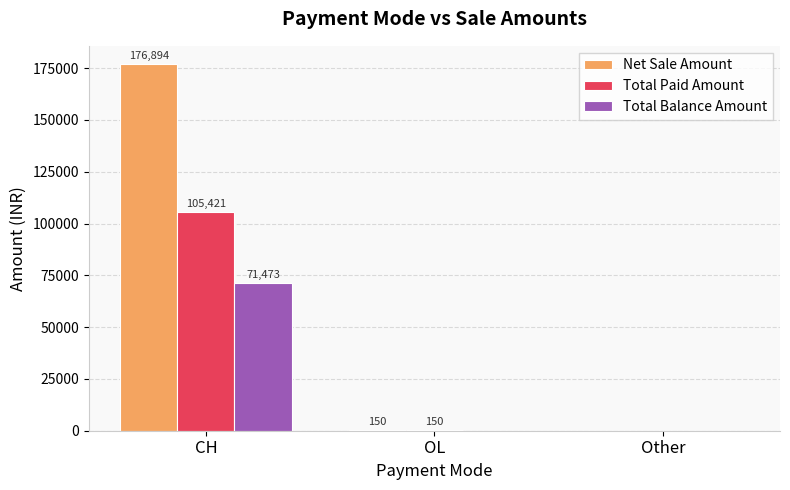

Are the bars grouped side by side (vs. stacked)?

Yes